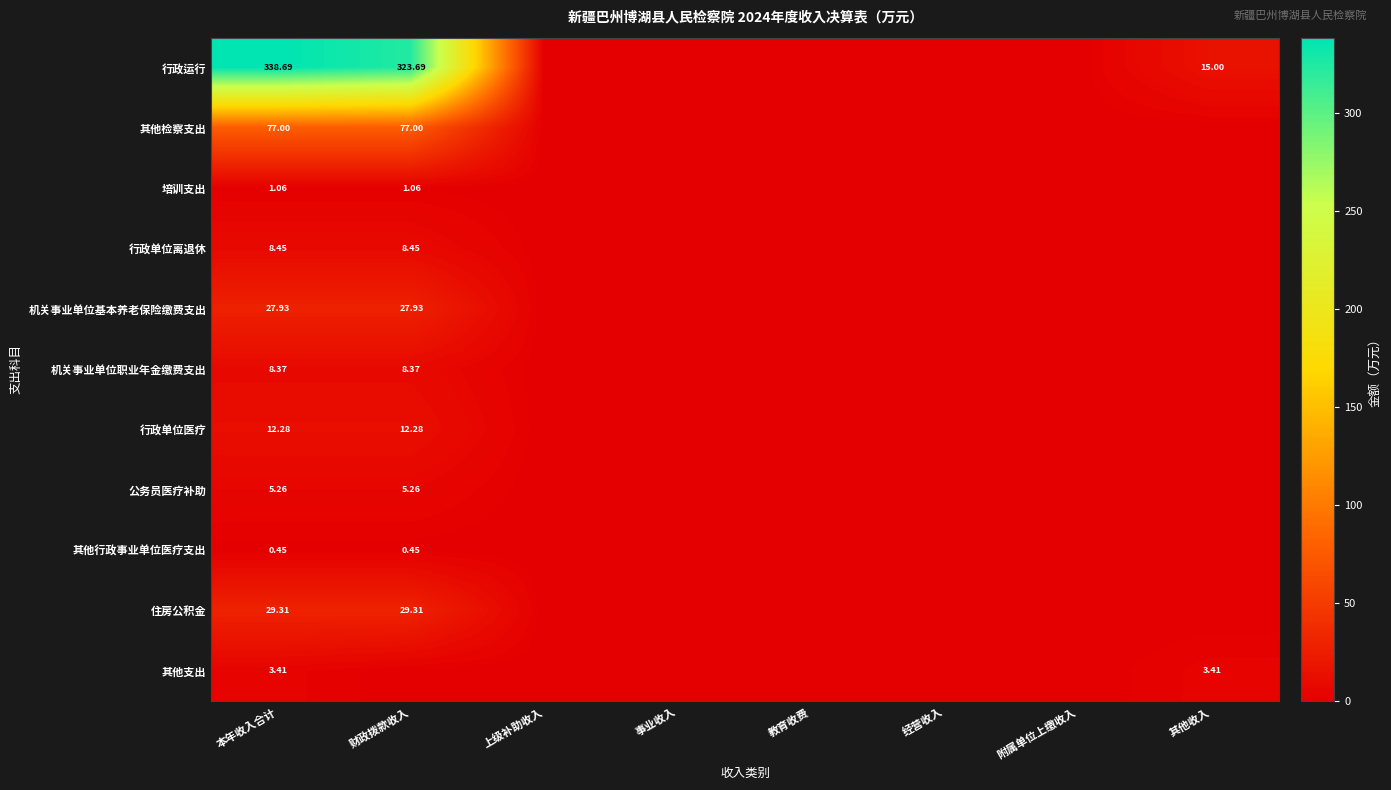

How many values in the 行政运行 series exceed 0?

3